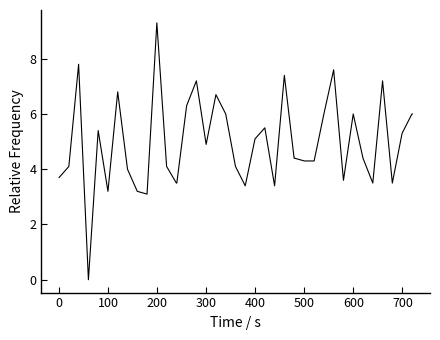

What is the difference between the maximum and minimum values?

9.3